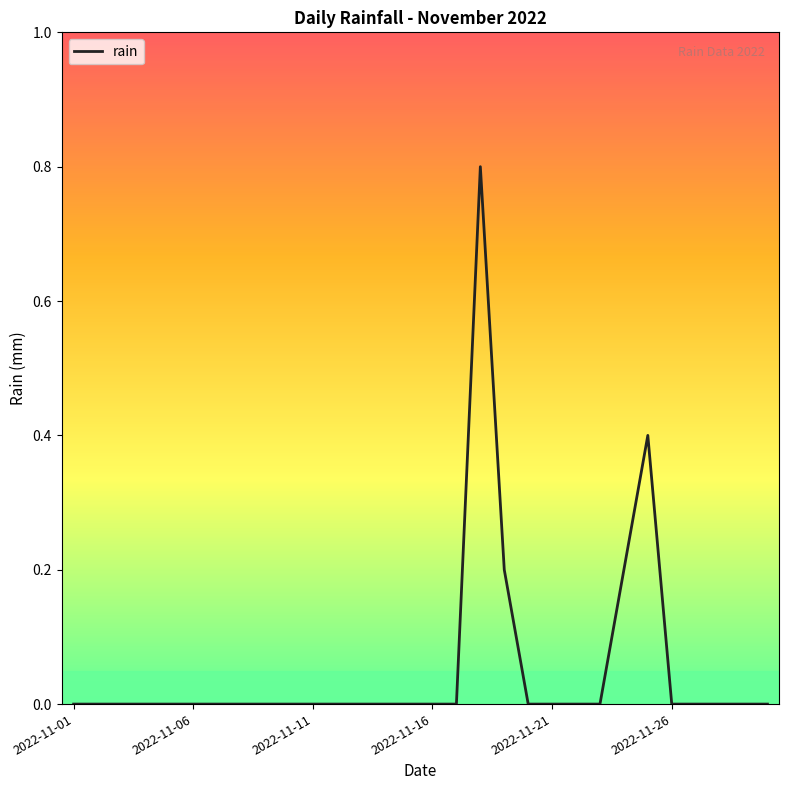

What is the difference between the maximum and minimum values?

0.8